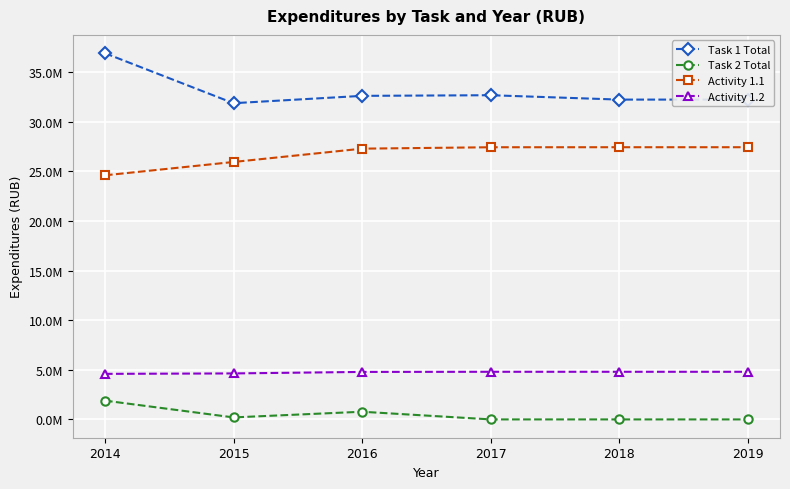

What is the maximum value shown in the chart?

36915910.5